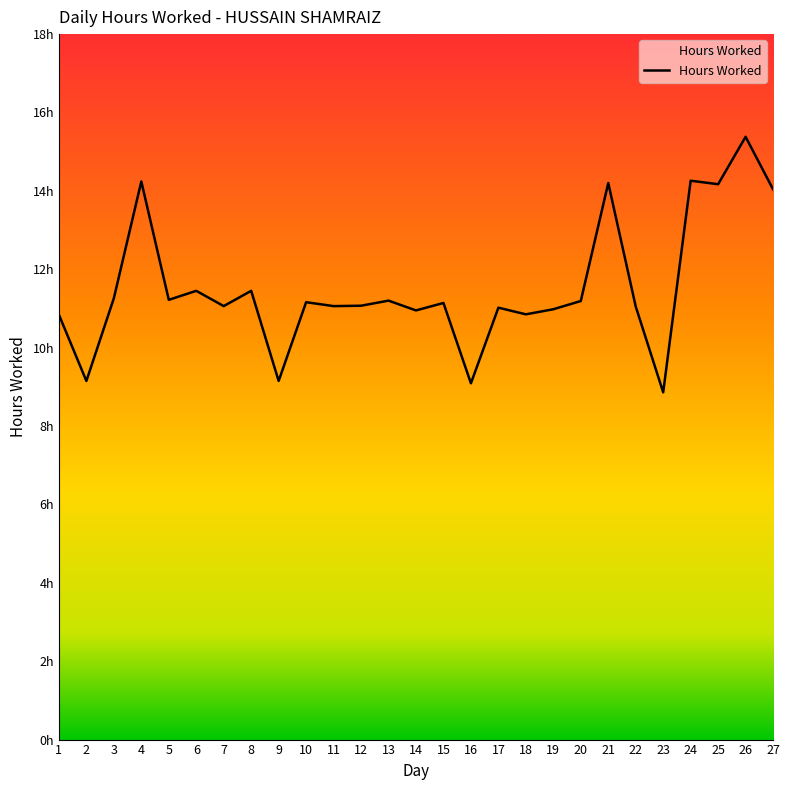

How many points are higher than both their immediate neighbors (excluding endpoints)?

10